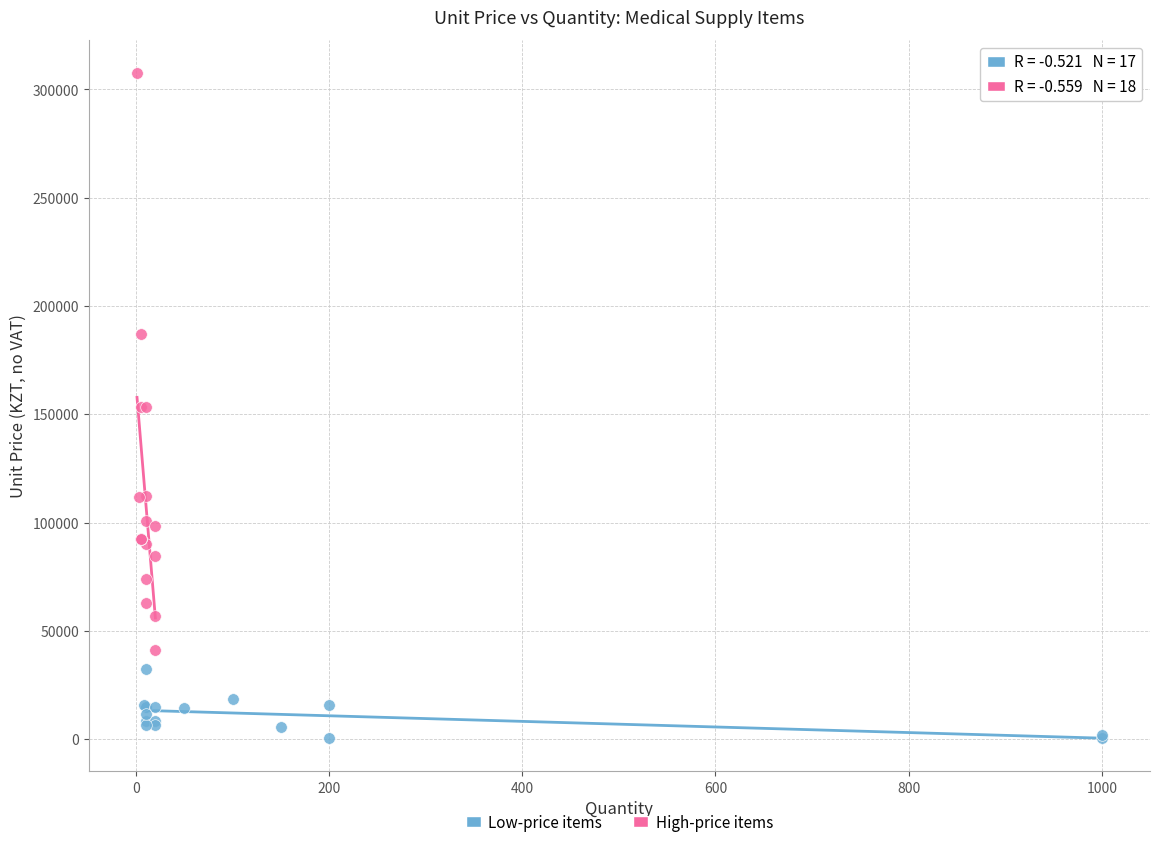

Which series reaches the maximum Y coordinate?

High-price items